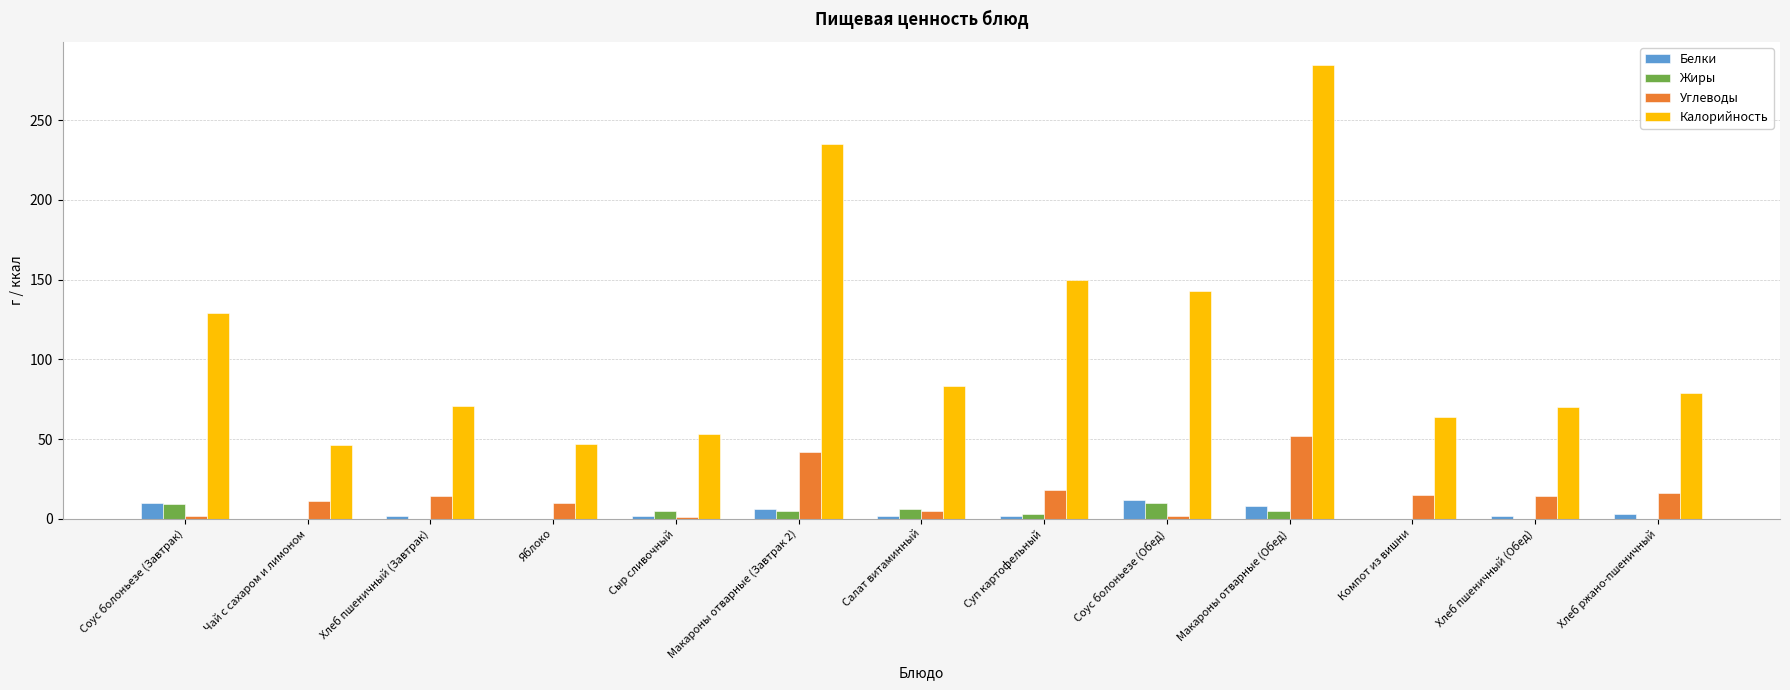

How many series are shown in this chart?

4